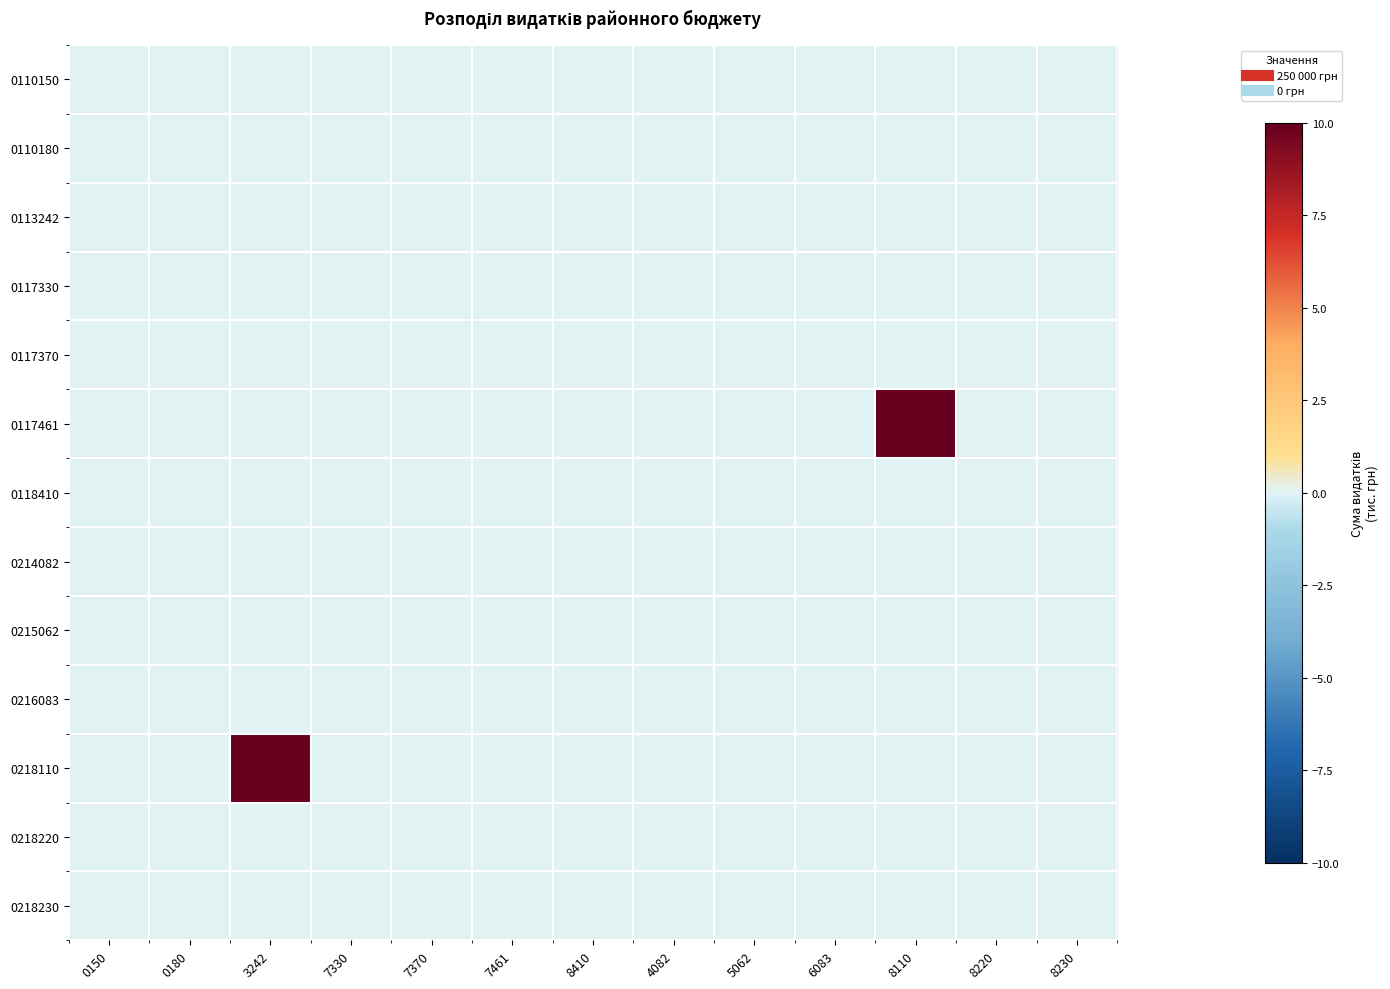

List the series in order of their peak value, highest first.

0117461, 0218110, 0110150, 0110180, 0113242, 0117330, 0117370, 0118410, 0214082, 0215062, 0216083, 0218220, 0218230